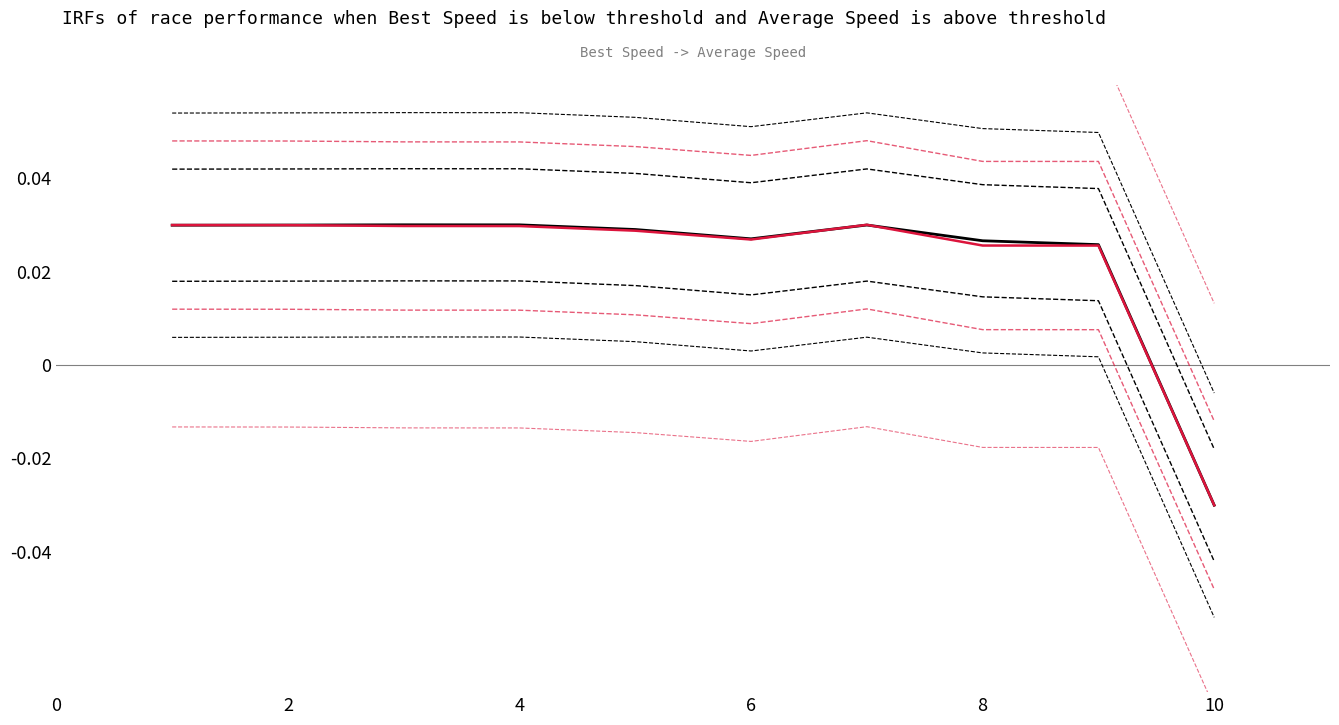

Where does the Average Speed series first go above 0?

1